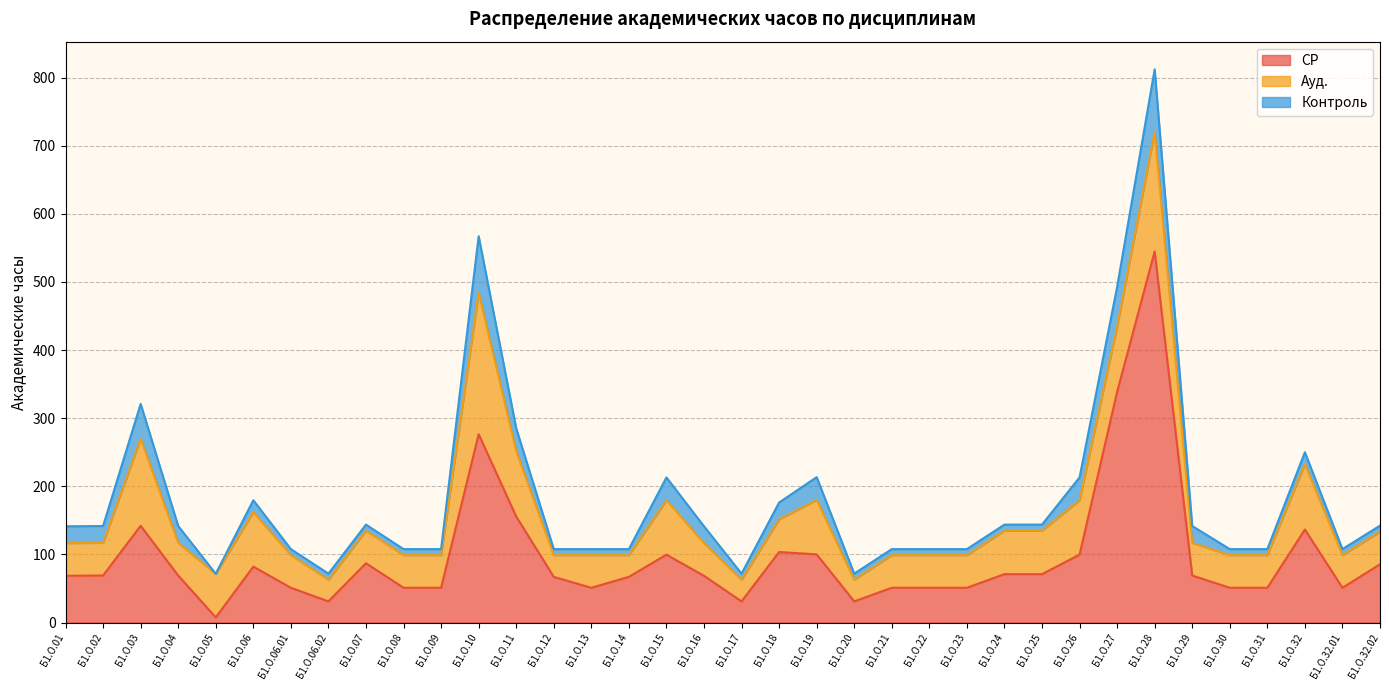

How many interior local peaks does the Ауд. series have?

8